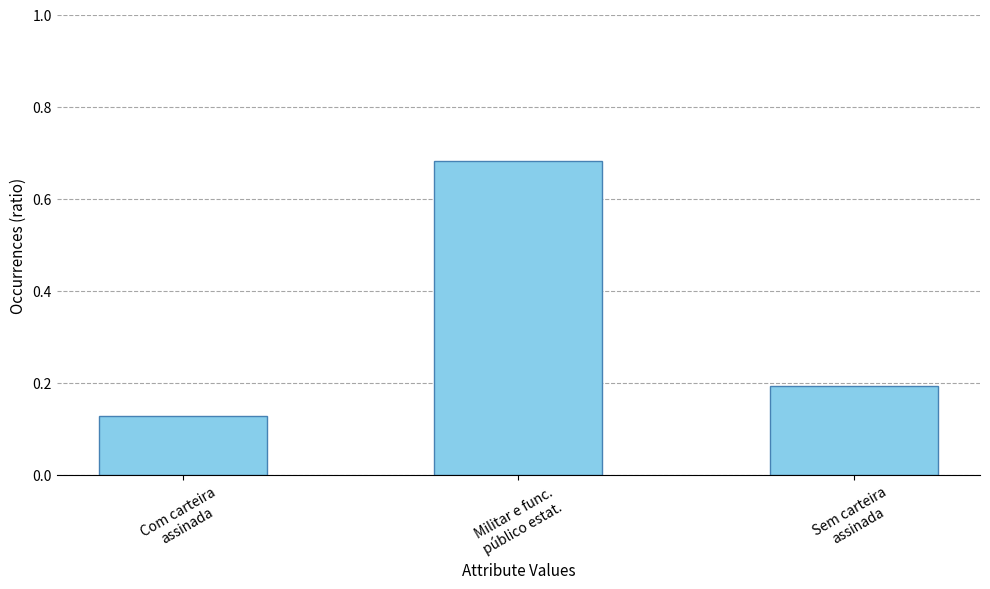

What is the average value?

0.3